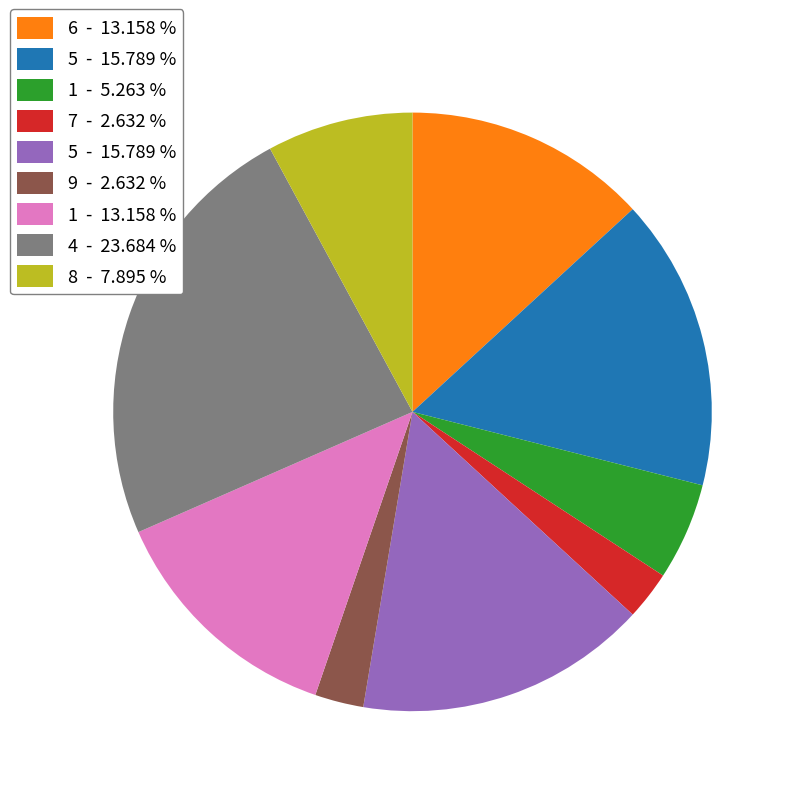

Is there a majority slice in this chart?

No